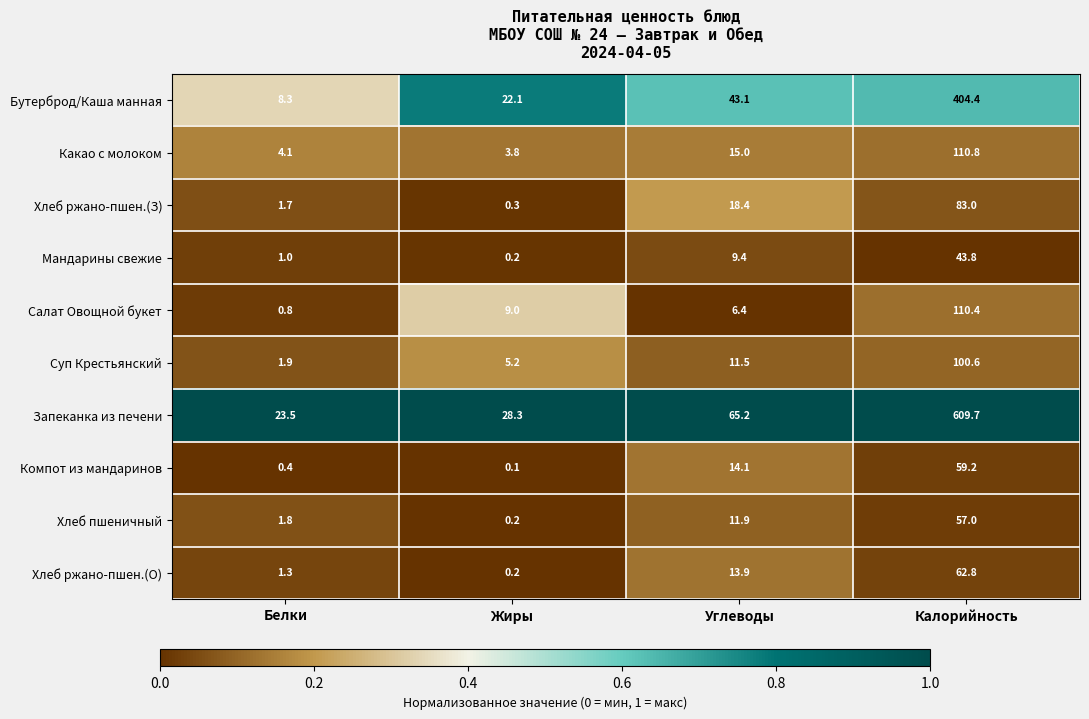

What is the sum of the Бутерброд/Каша манная values at Белки and Углеводы?

51.4